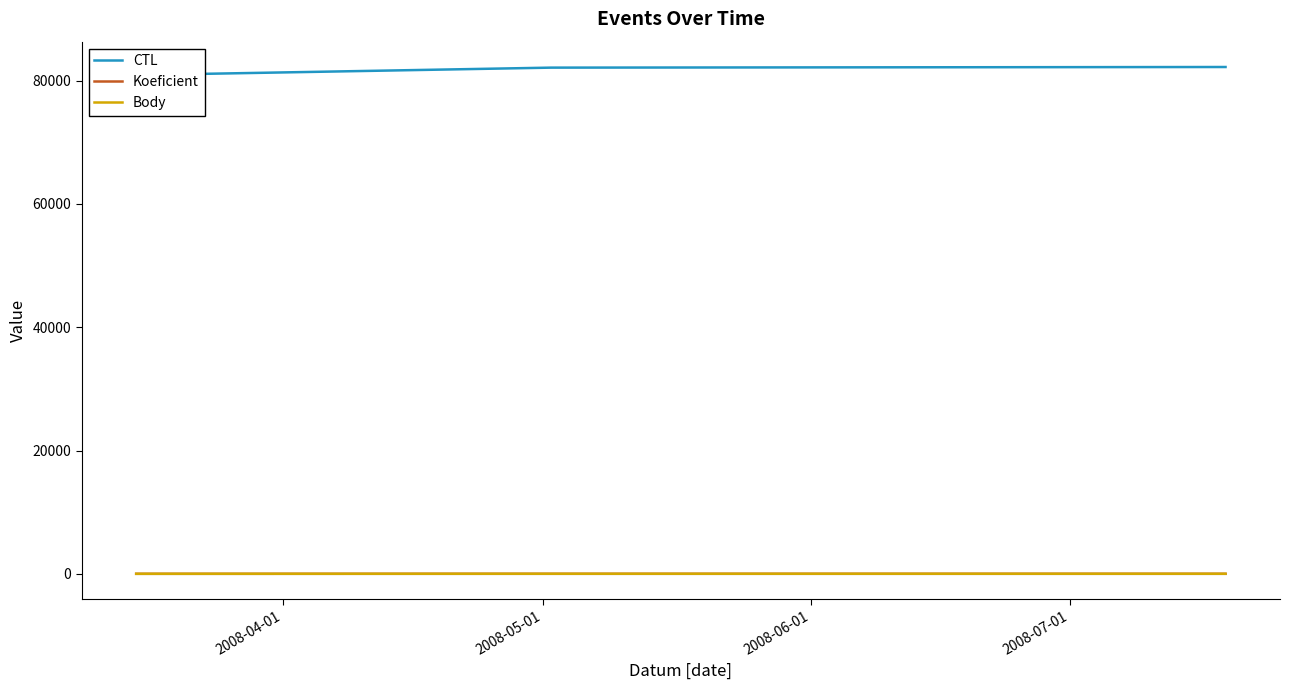

What is the difference between the maximum and second lowest values in the CTL series?

101